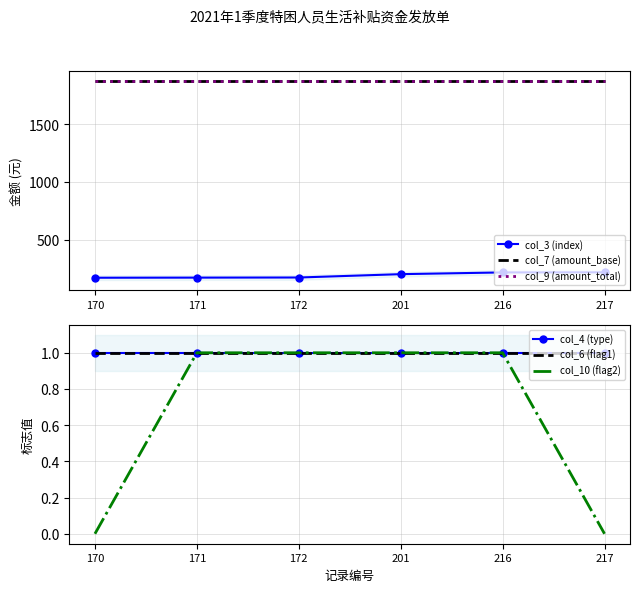

What are all the series names shown in the legend?

col_3 (index), col_7 (amount_base), col_9 (amount_total), col_4 (type), col_6 (flag1), col_10 (flag2)